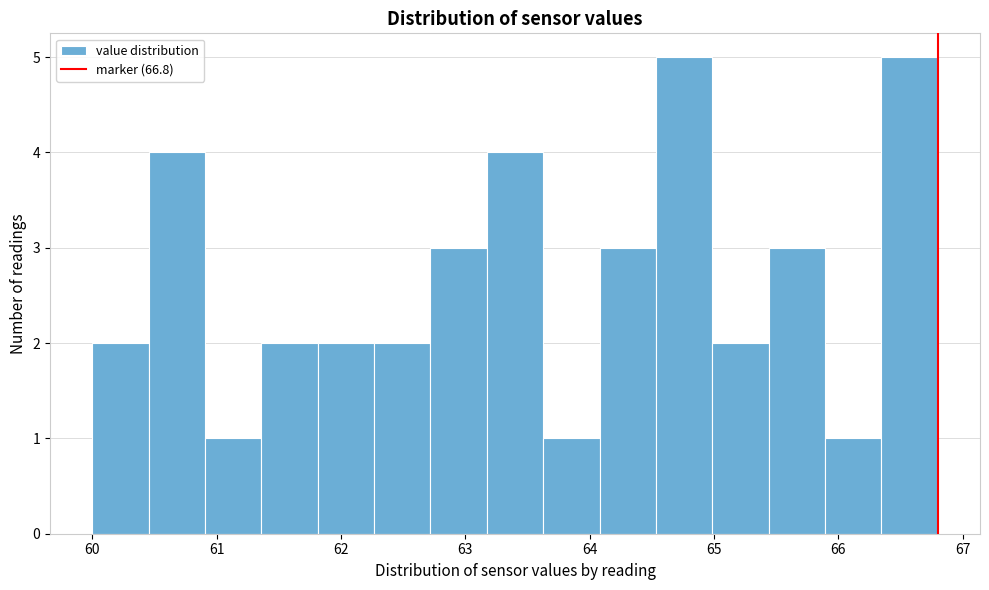

Reading left to right, transcribe this chart: for each bar, give the range it covers on the x-axis and its height. Neither the bar edges nor the heights are printed on the chart, so give them approximately, as read against the axes.

60.0 to 60.5: 2
60.5 to 60.9: 4
60.9 to 61.4: 1
61.4 to 61.8: 2
61.8 to 62.3: 2
62.3 to 62.7: 2
62.7 to 63.2: 3
63.2 to 63.6: 4
63.6 to 64.1: 1
64.1 to 64.5: 3
64.5 to 65.0: 5
65.0 to 65.4: 2
65.4 to 65.9: 3
65.9 to 66.3: 1
66.3 to 66.8: 5